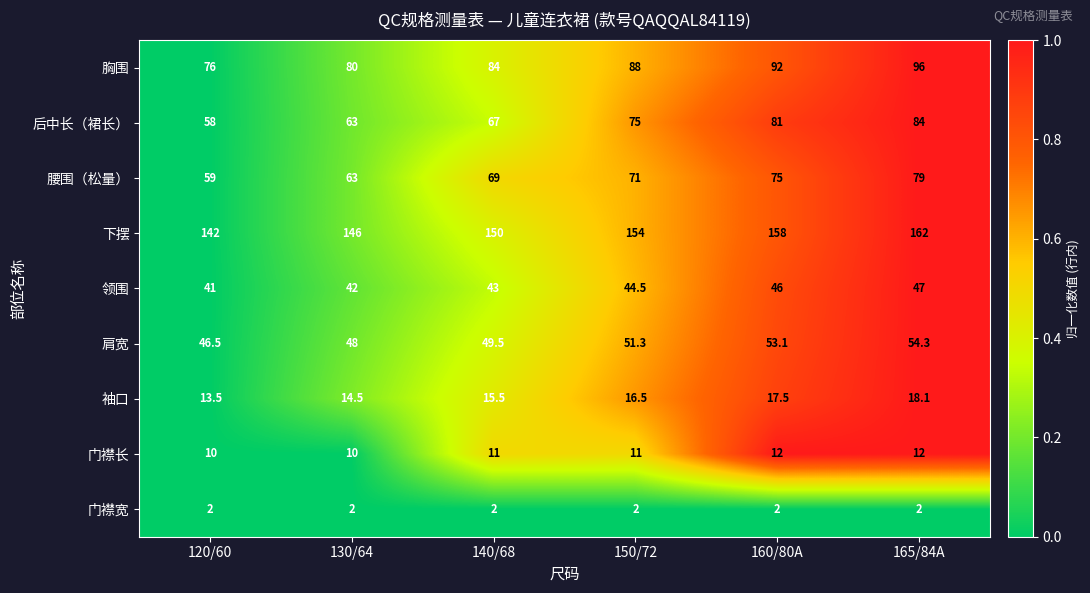

What is the total value across all series at 160/80A?

536.6